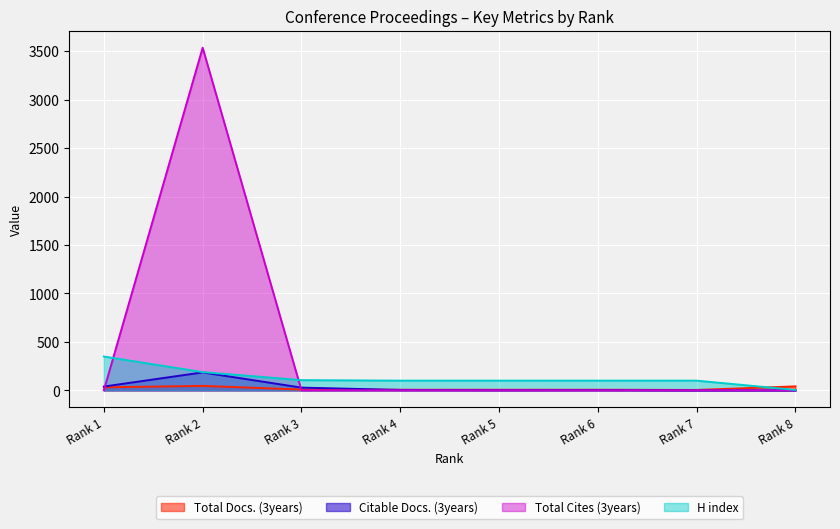

What is the greatest value displayed?

3536